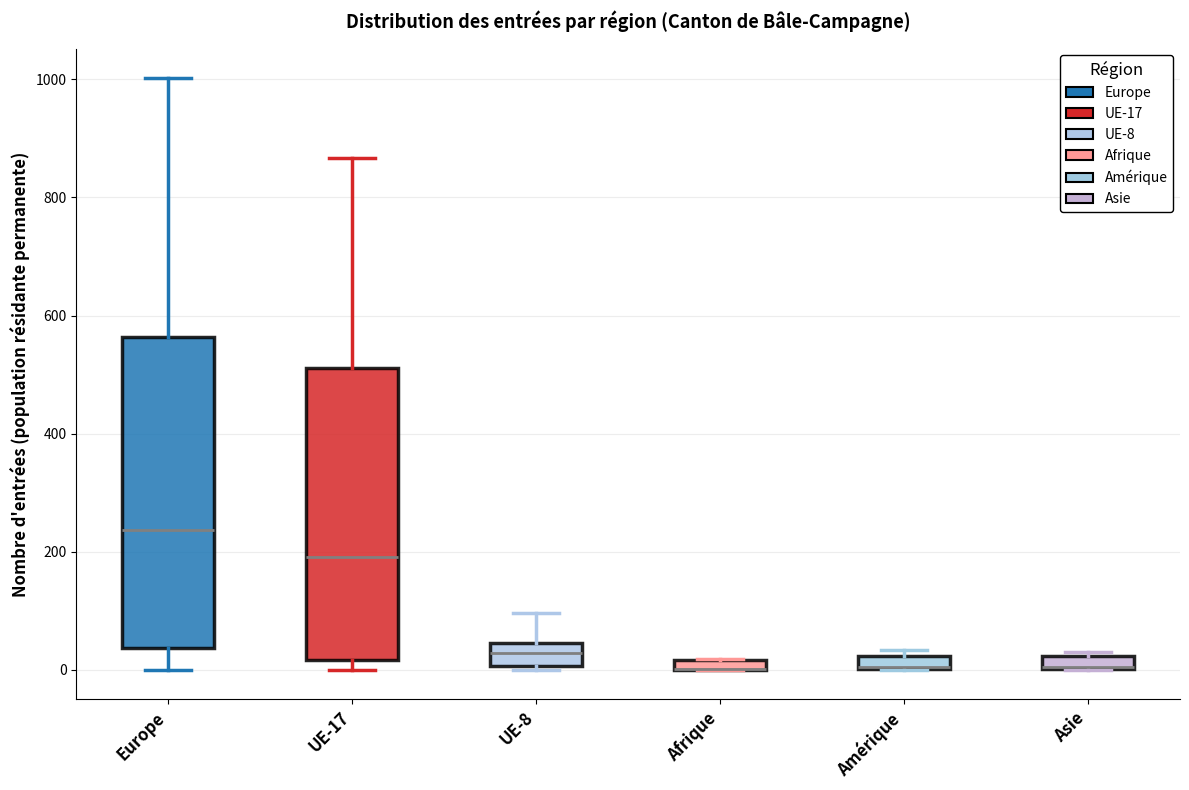

Where does the upper whisker of the box for Europe end on the y-axis? The values are not printed on the chart, so give them approximately, as read against the axis.

1000